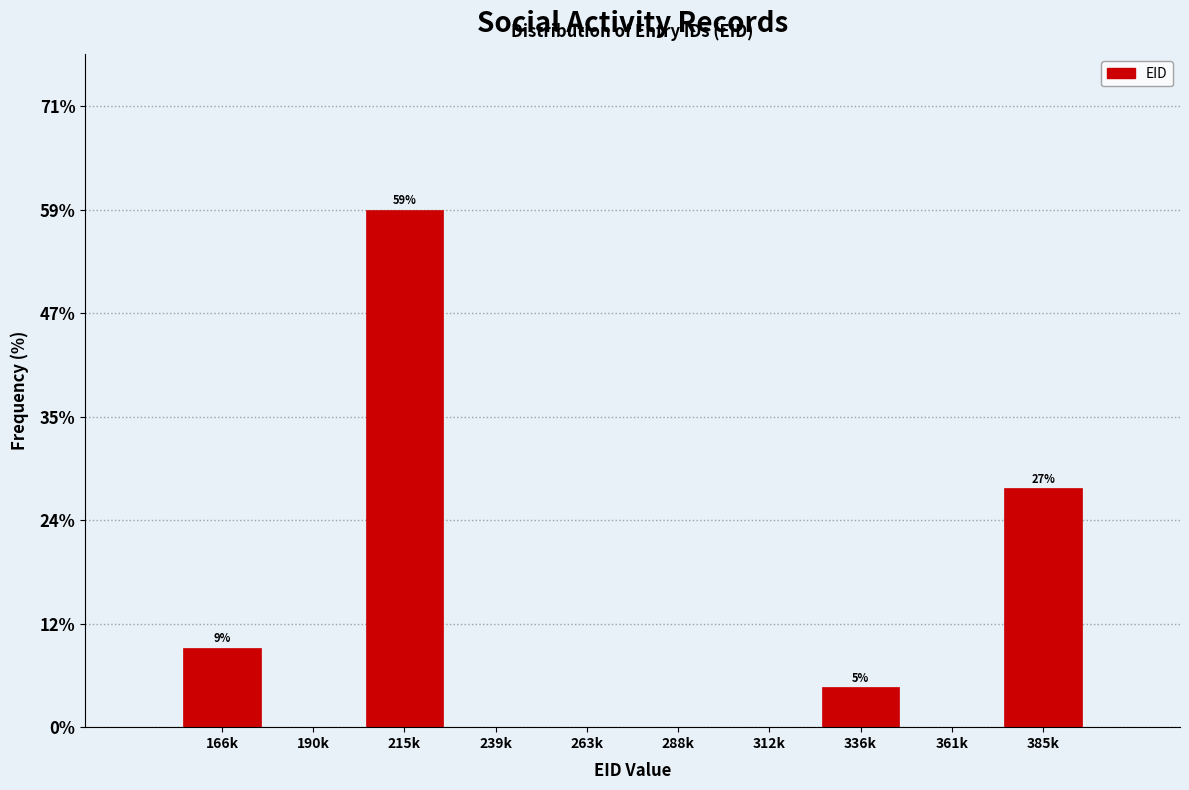

Reading right to left, transcribe all the data shown in this chart.

385k=27.3	361k=0.0	336k=4.5	312k=0.0	288k=0.0	263k=0.0	239k=0.0	215k=59.1	190k=0.0	166k=9.1